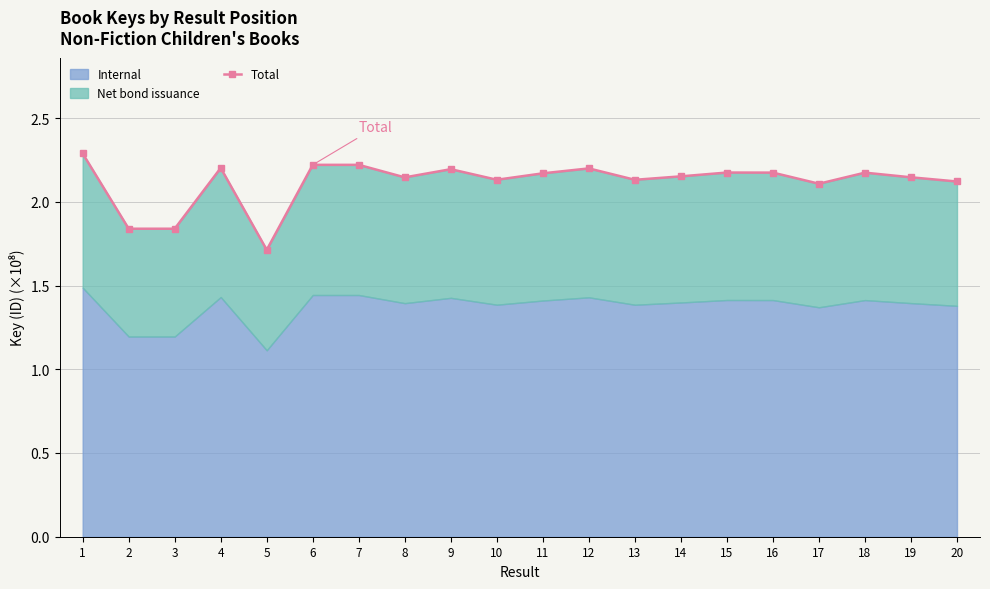

At which label is the value closest to 2?

17